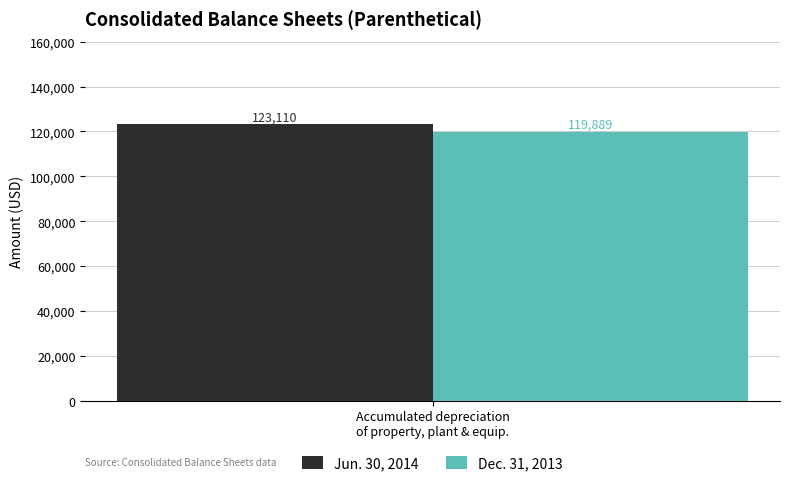

Rank the series by their maximum value, from highest to lowest.

Jun. 30, 2014, Dec. 31, 2013